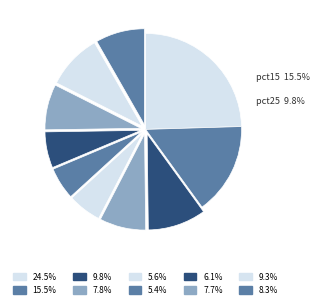

How many segments does this pie chart have?

10